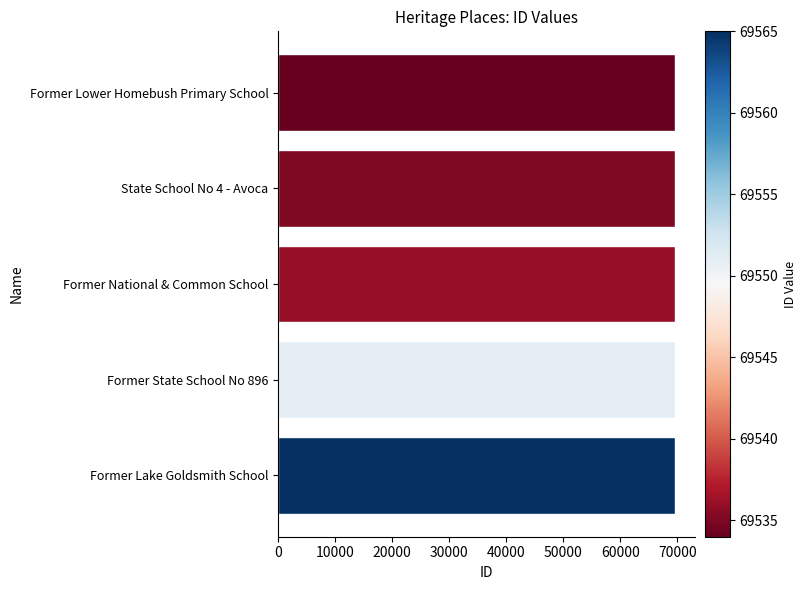

What is the sum of the values at Former National & Common School and Former Lake Goldsmith School?

139101